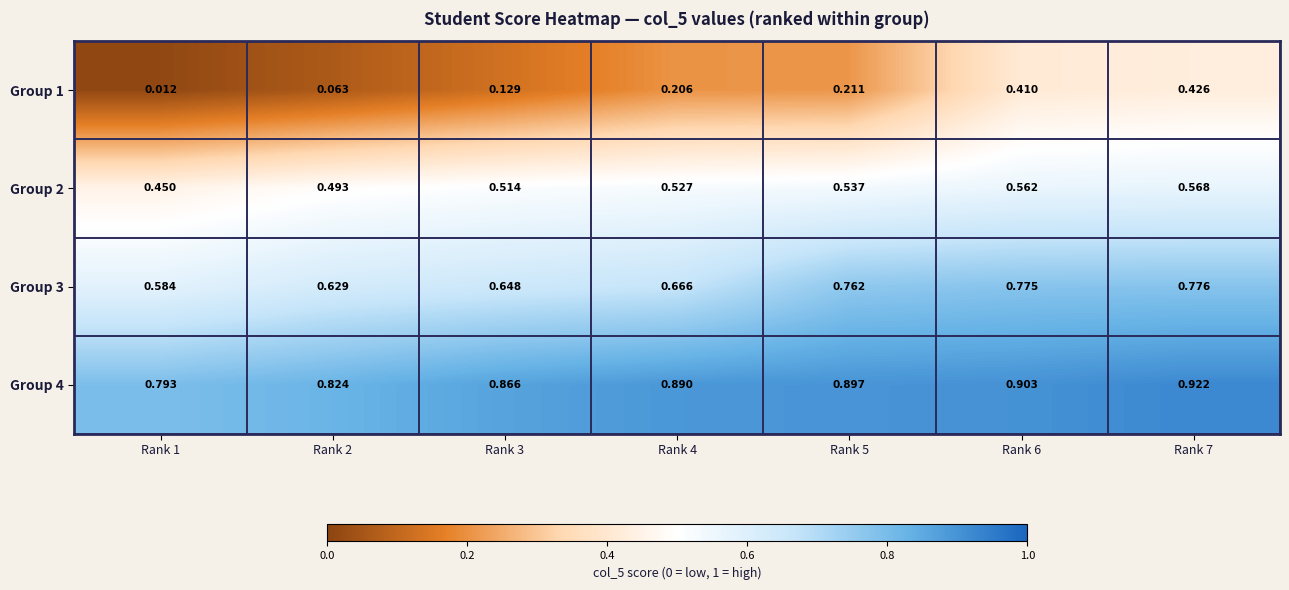

Is the value of Group 3 at Rank 1 greater than the value of Group 1 at Rank 1?

Yes